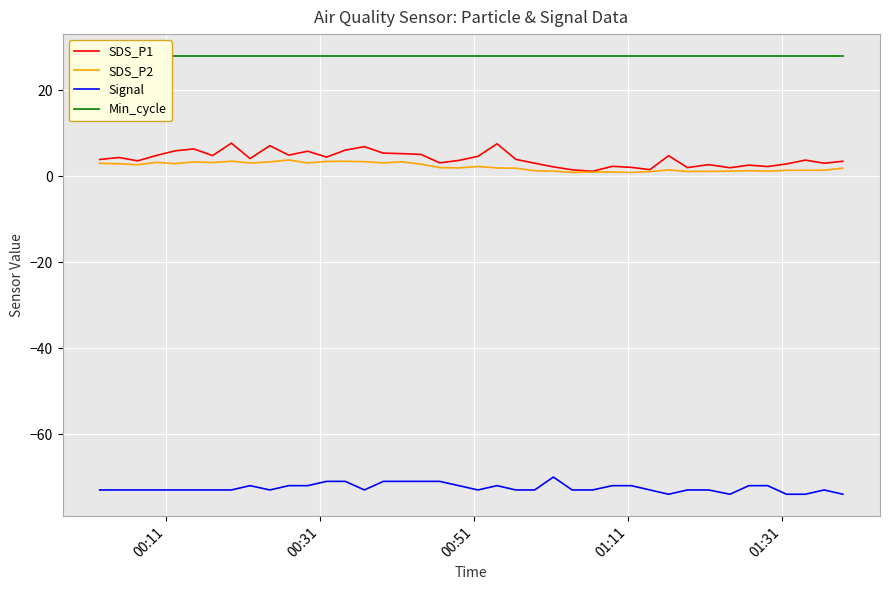

True or false: SDS_P2 and Signal intersect in this chart.

False